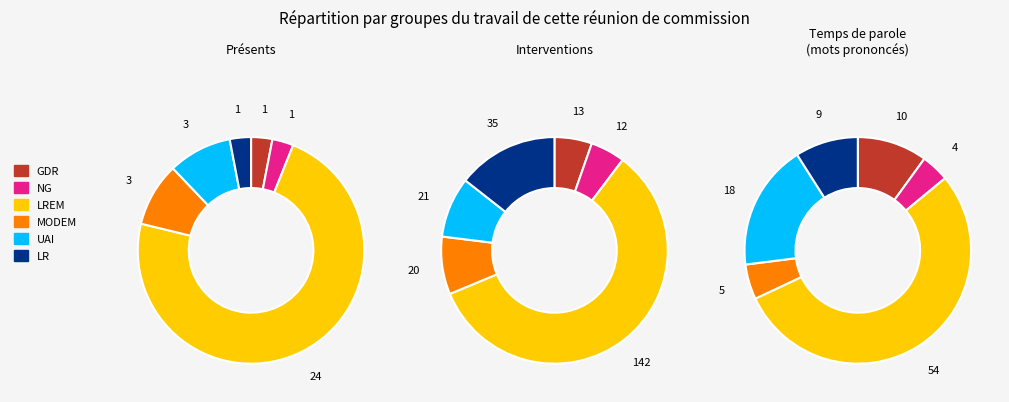

To the nearest percent, what is the combined percentage of 4 and 1?

22%